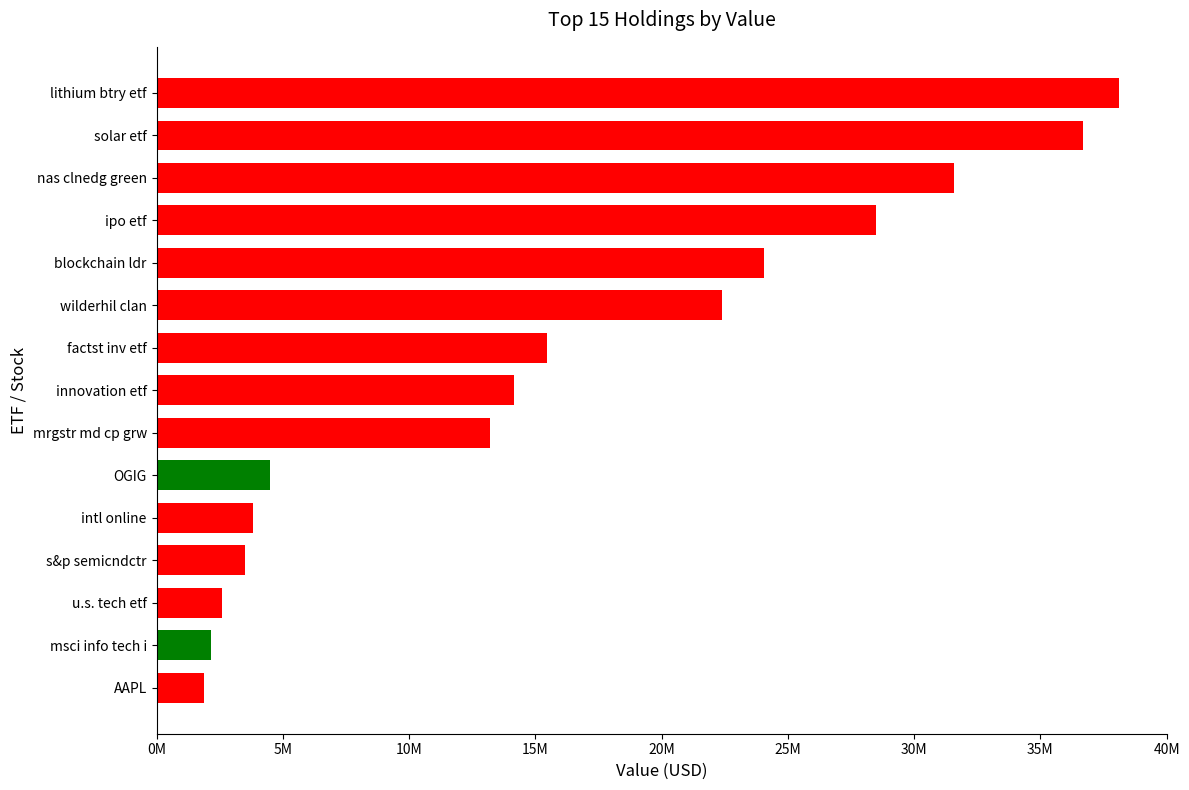

Are the bars horizontal?

Yes